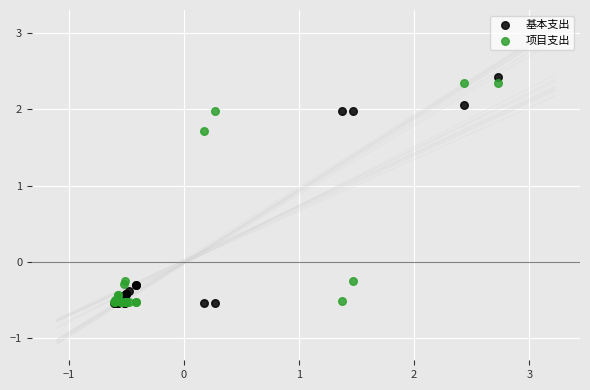

Which series has the widest spread of Y values?

基本支出